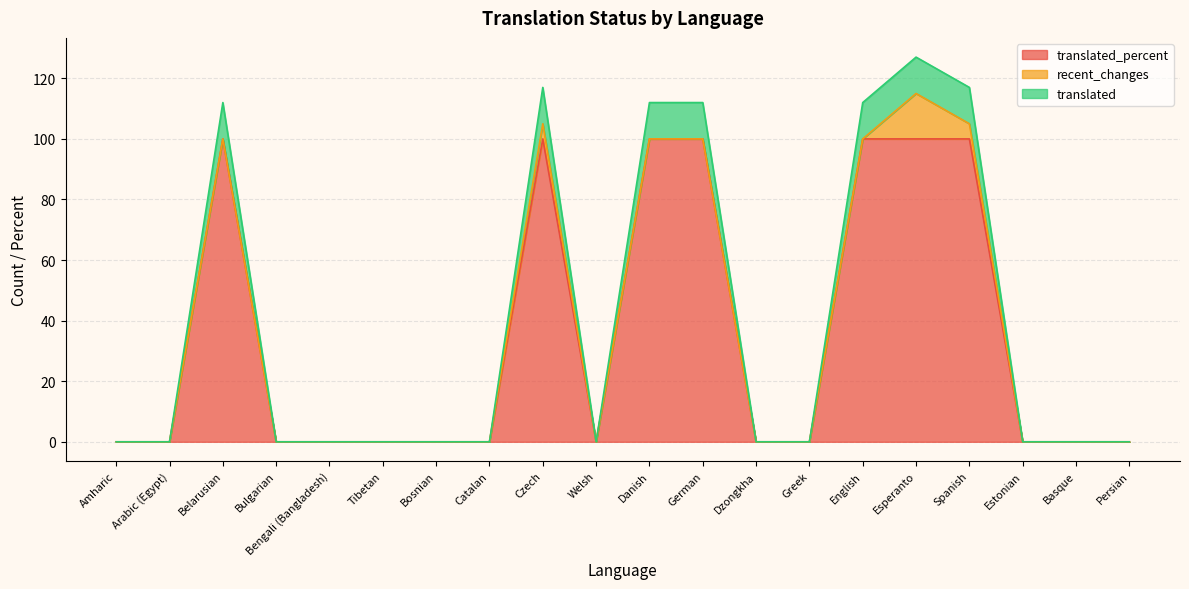

At which category is the sum across all series the highest?

Esperanto